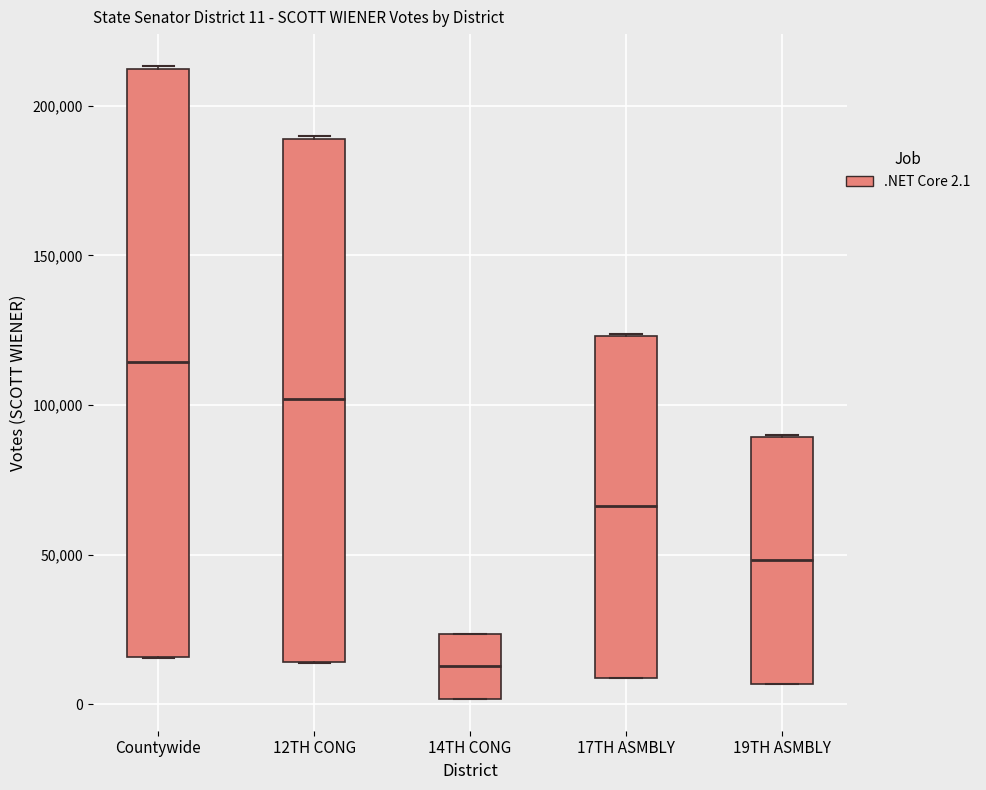

Which box has the highest median line?

Countywide